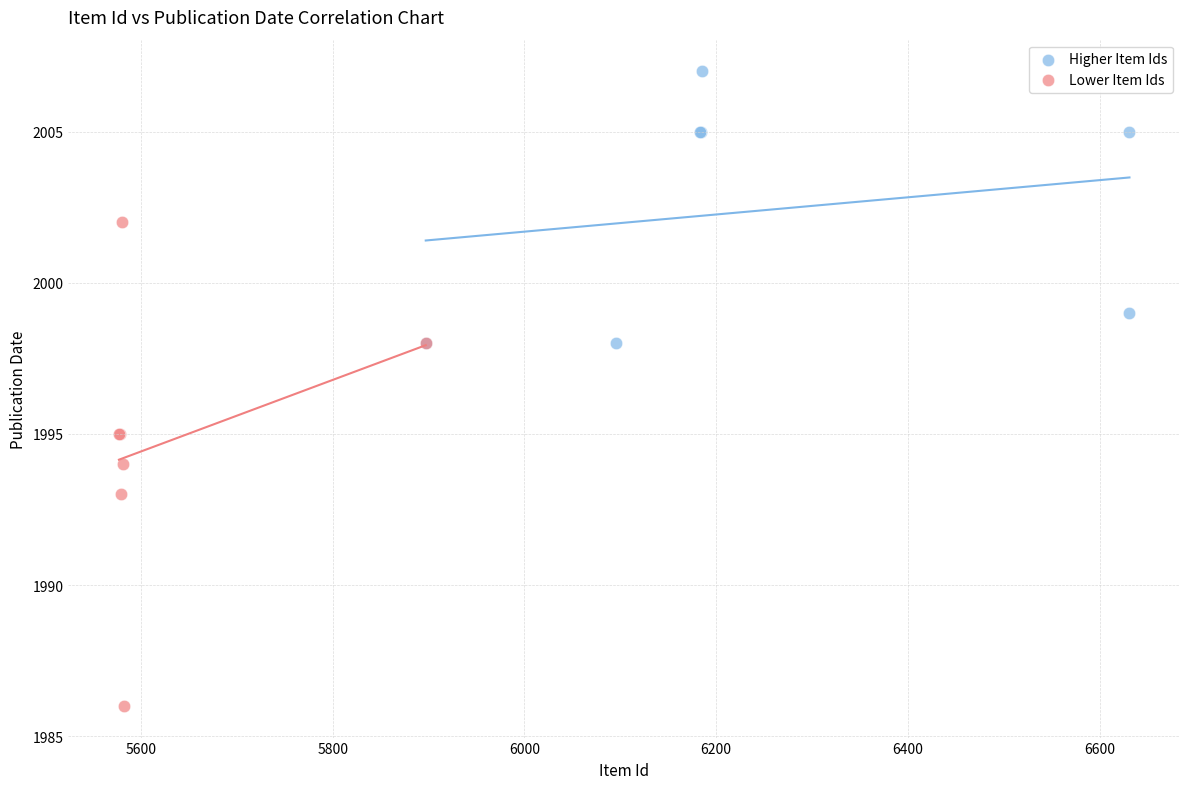

Which series contains the lowest Y value?

Lower Item Ids